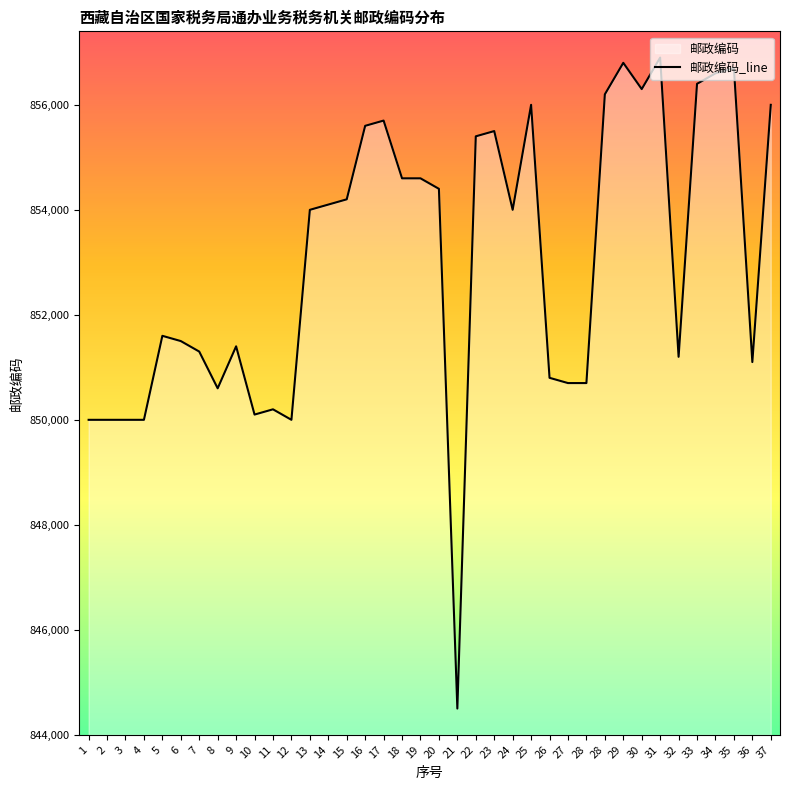

The value at 28 is 577287. True or false?

False